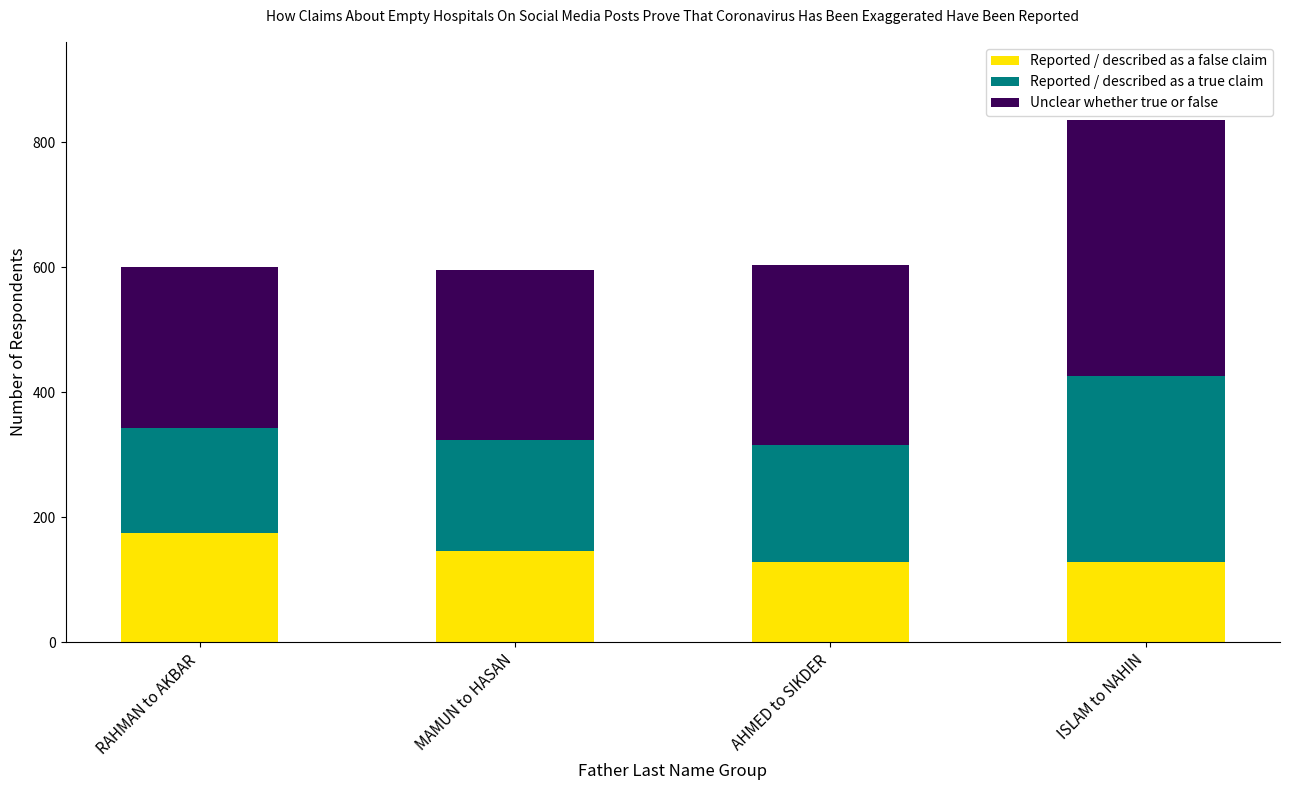

What is the difference between the maximum and minimum values in the Reported / described as a false claim series?

47